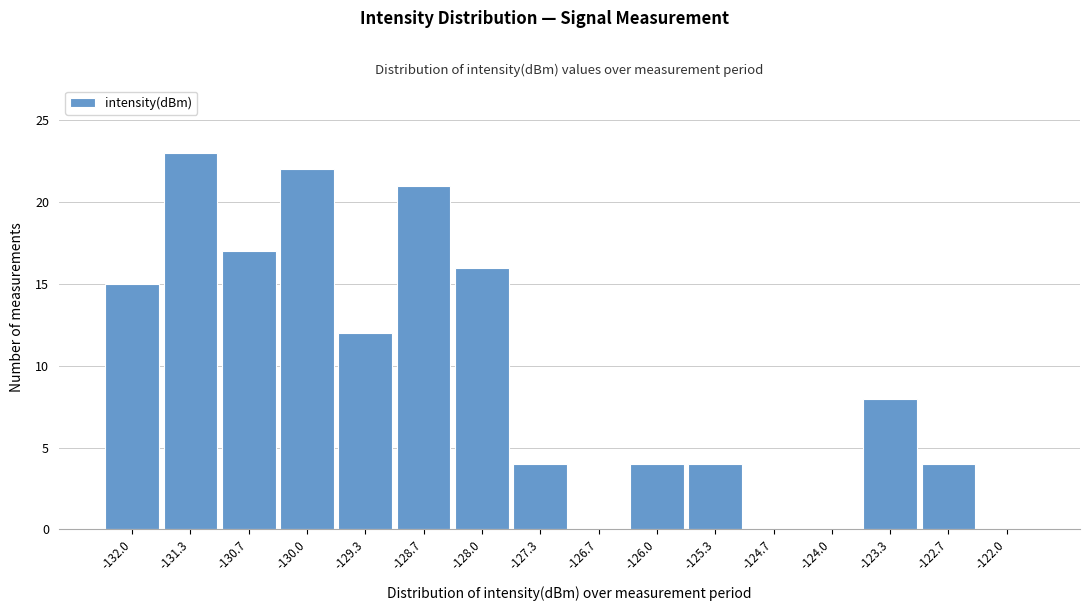

Reading left to right, extract all data points from this chart.

-132.0=15	-131.3=23	-130.7=17	-130.0=22	-129.3=12	-128.7=21	-128.0=16	-127.3=4	-126.7=0	-126.0=4	-125.3=4	-124.7=0	-124.0=0	-123.3=8	-122.7=4	-122.0=0